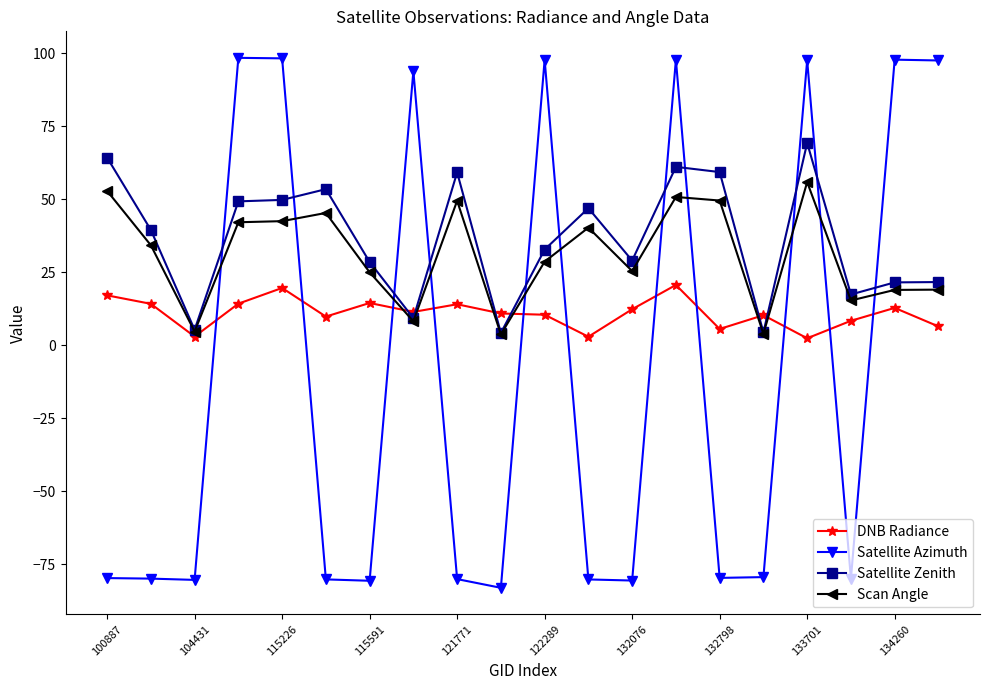

Which series has the largest total across all categories?

Satellite Zenith